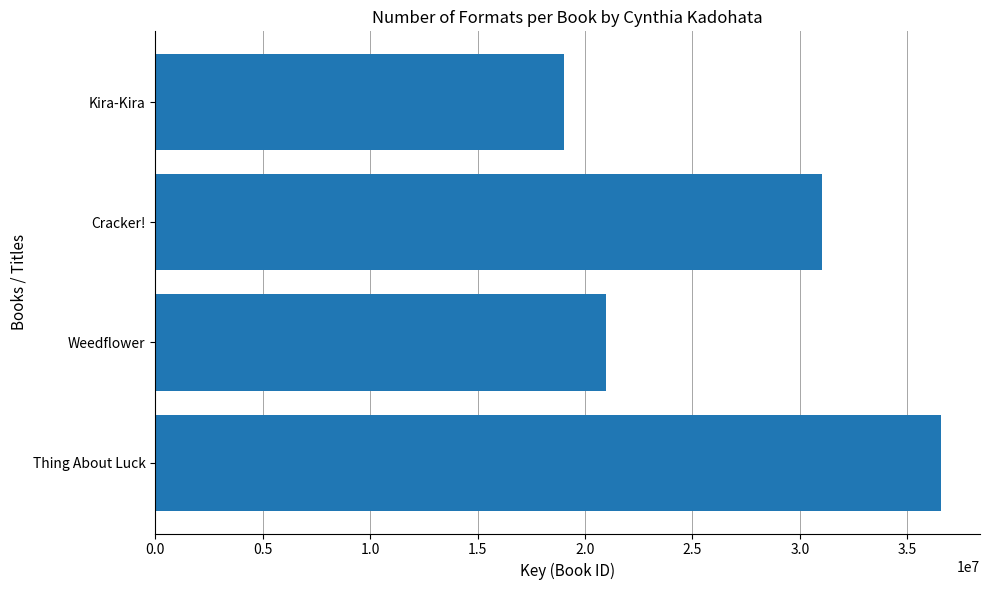

Count the values in the range 20961863 to 36552639.

3